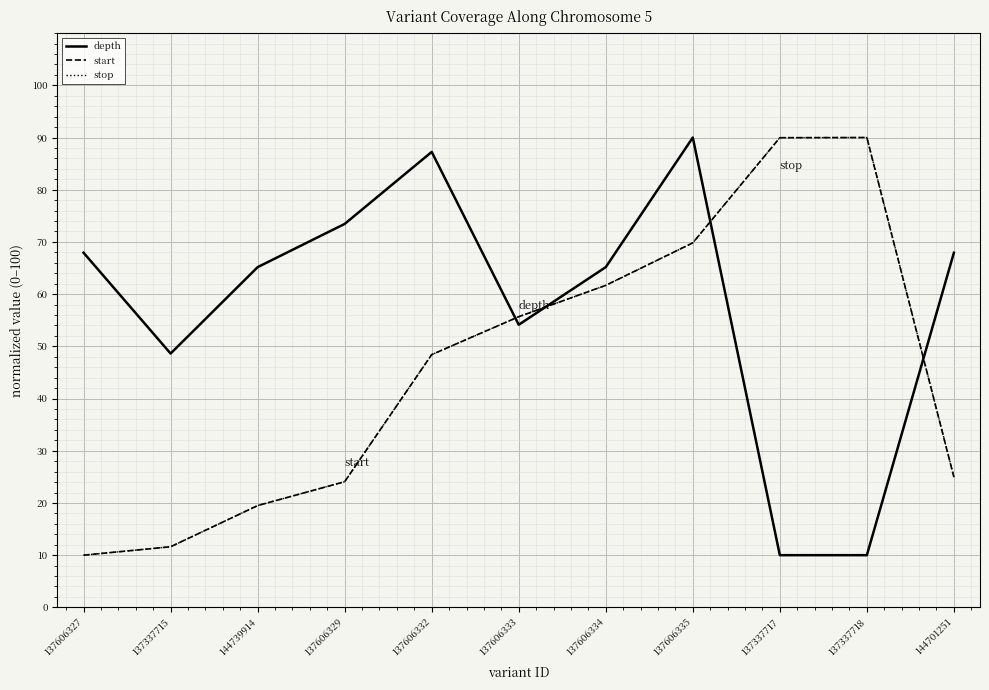

The value of depth at 137337717 is 15.0. True or false?

False